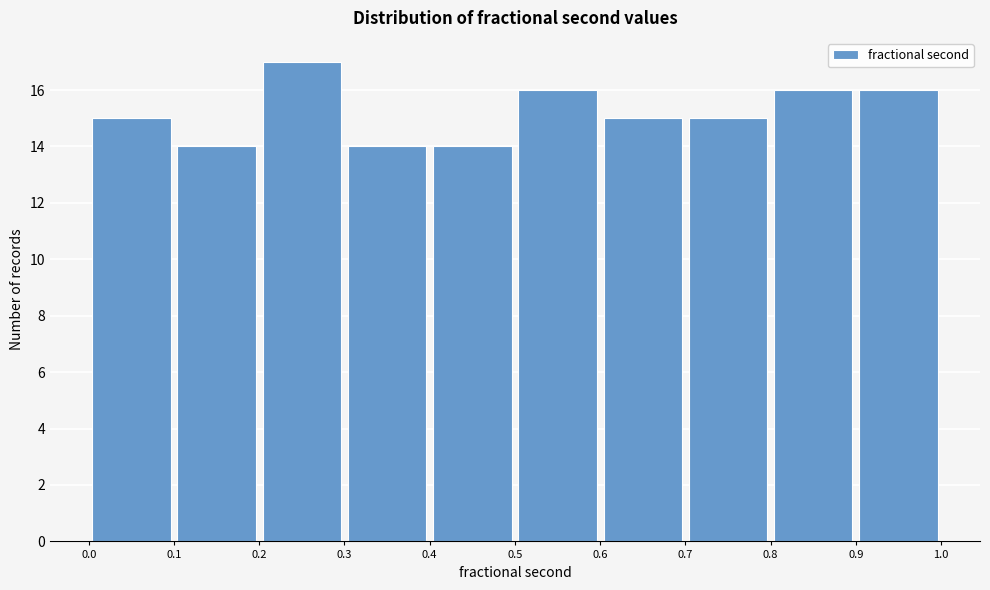

How tall is the bar that spans 0.0 to 0.1 on the x-axis? The values are not printed on the chart, so give them approximately, as read against the axis.

15